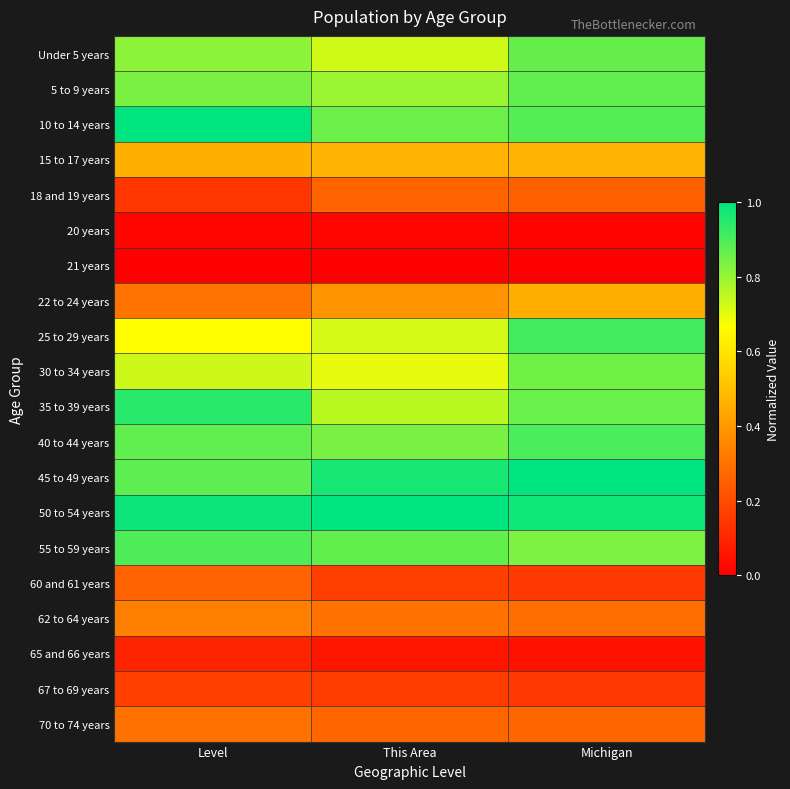

Which has a higher value, Michigan or This Area?

Michigan